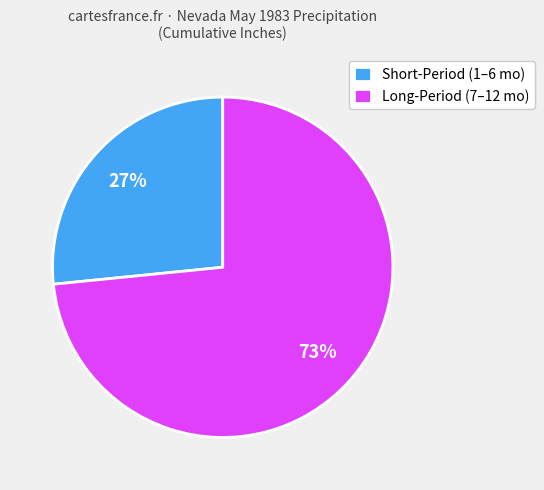

Do Long-Period (7–12 mo) and Short-Period (1–6 mo) together represent more than half of the pie?

Yes